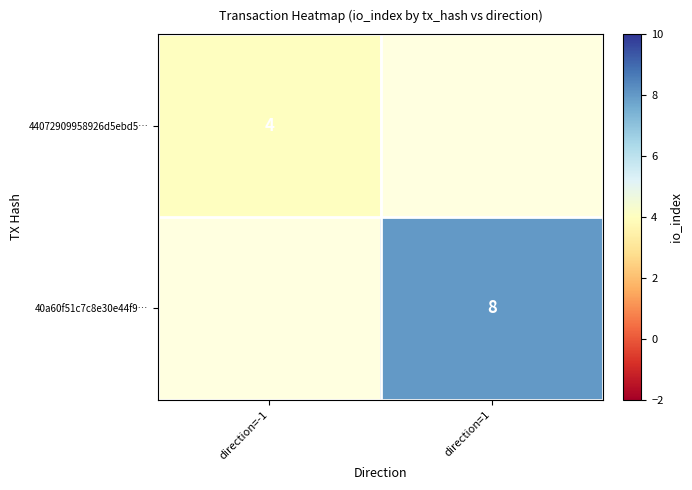

The value of 44072909958926d5ebd5… at direction=-1 is 2. True or false?

False